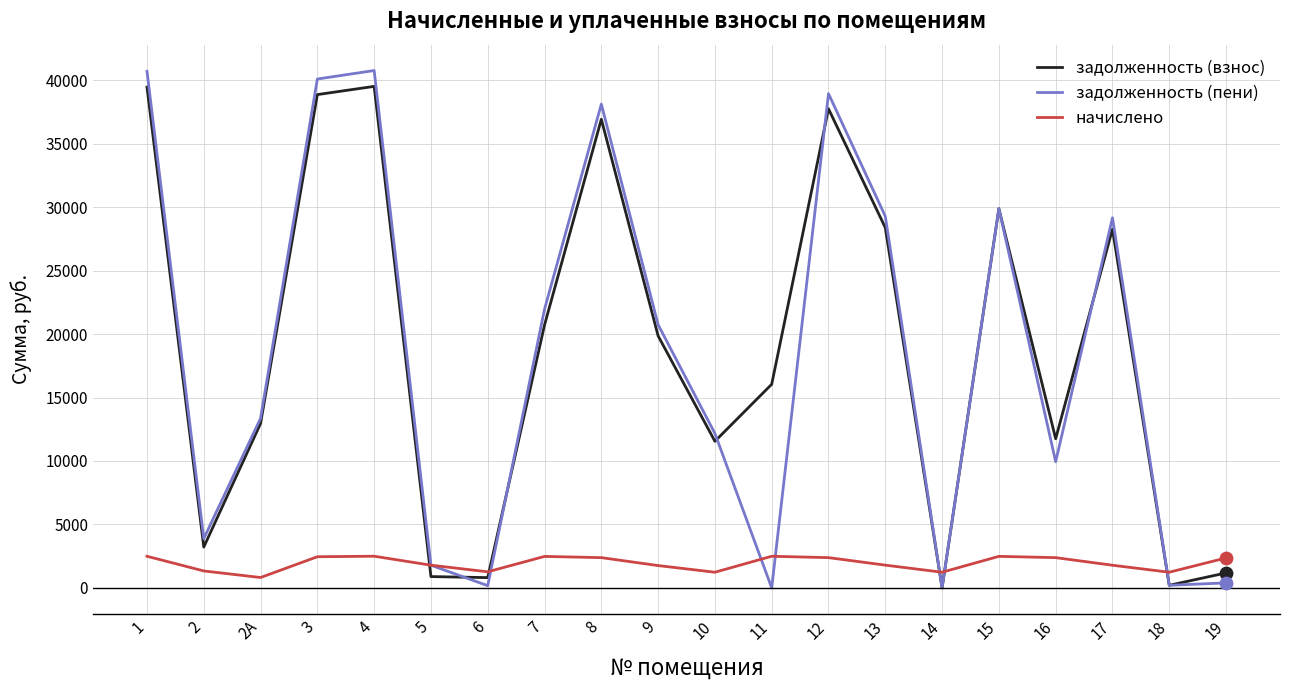

What is the spread (max minus min) of values at 1?

38214.1